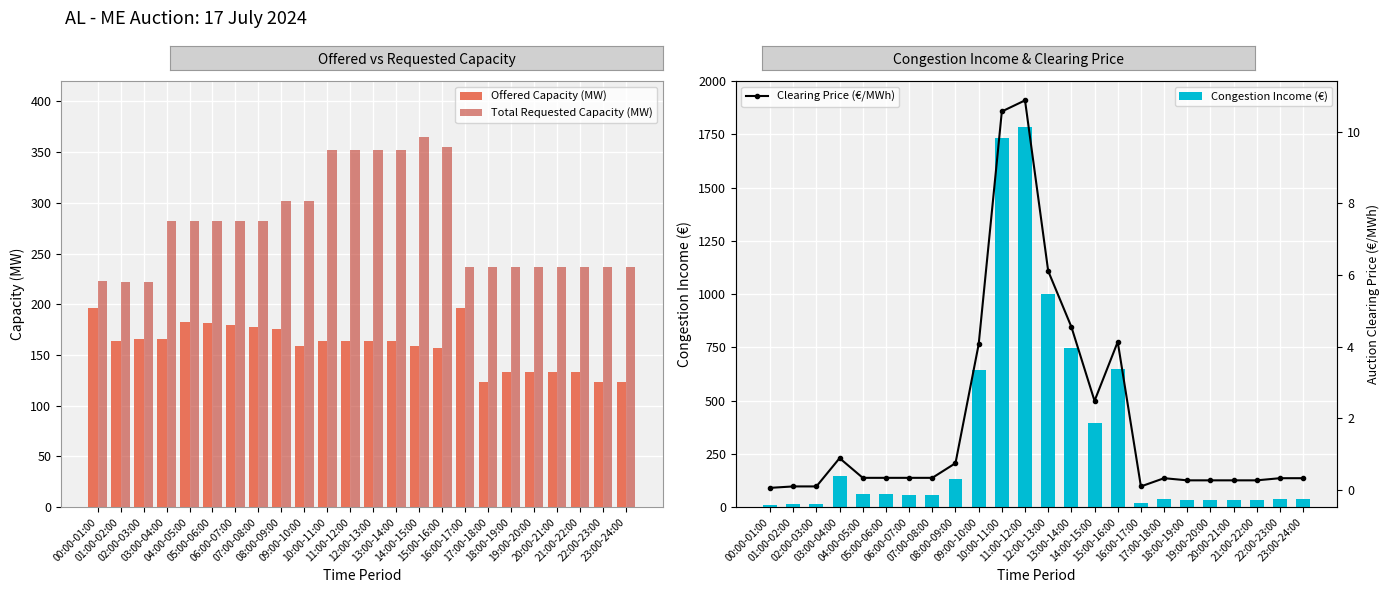

Which series has the widest spread of values?

Congestion Income (€)